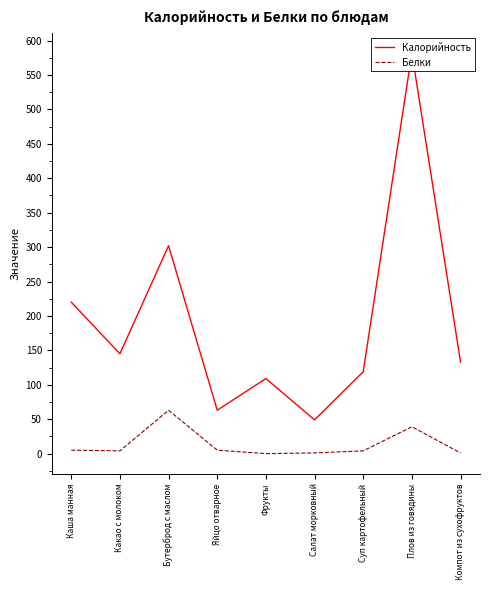

What is the average value of the Белки series?

14